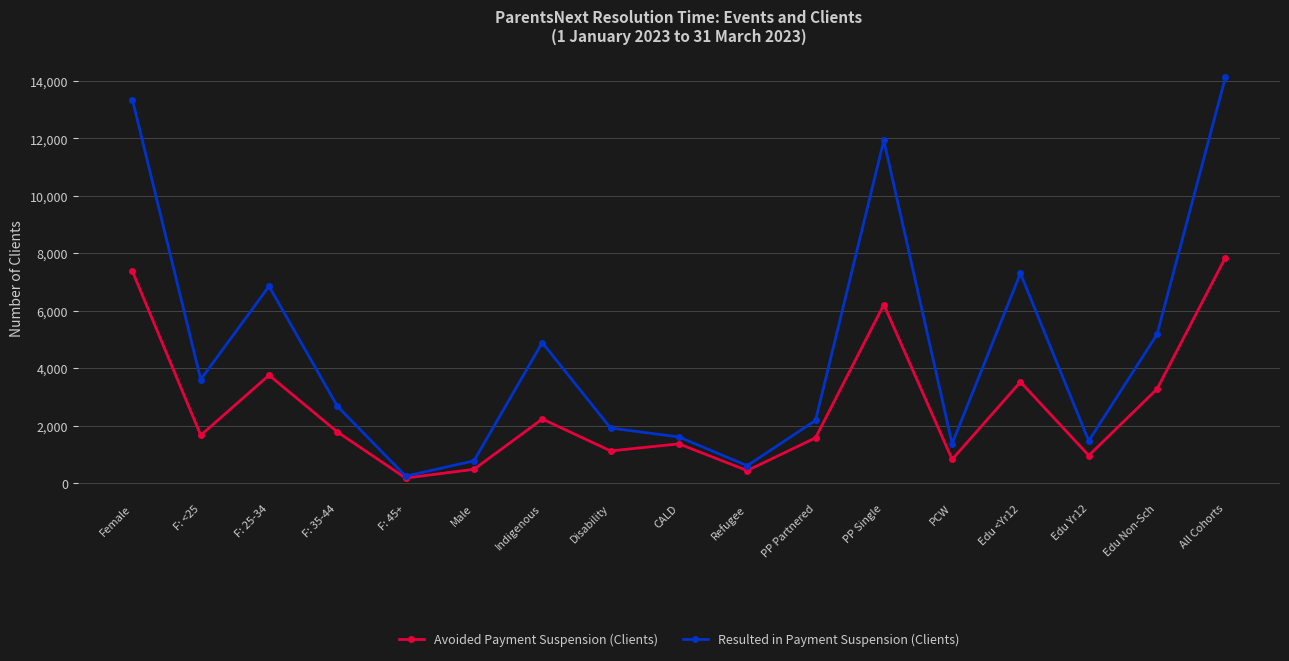

How many lines are shown in the chart?

2